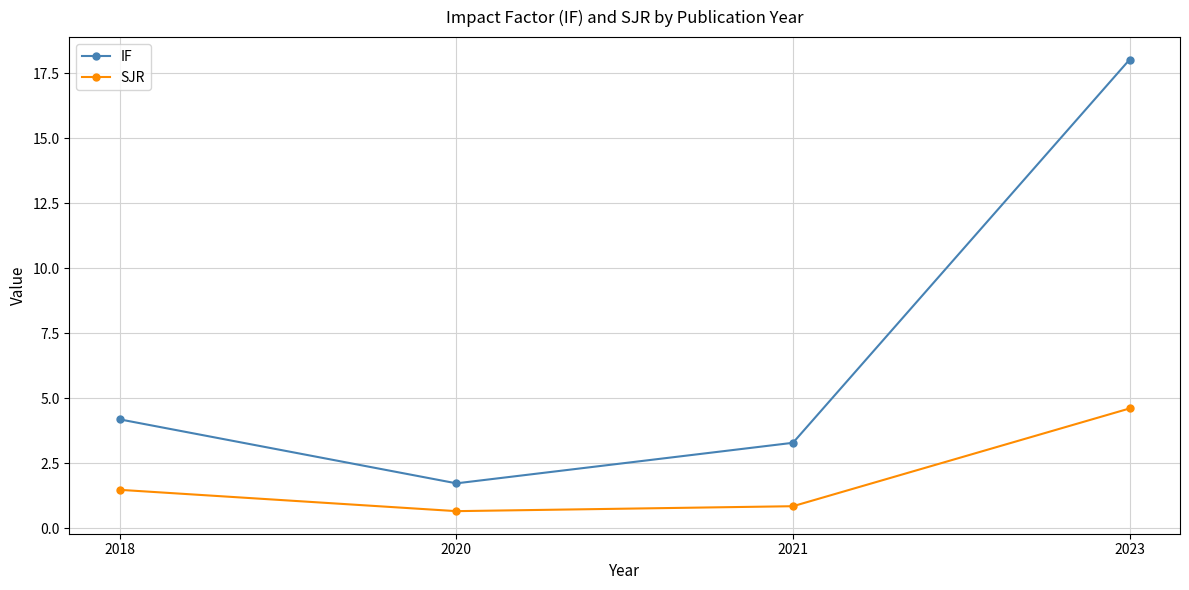

What is the sum of all SJR values?

7.6